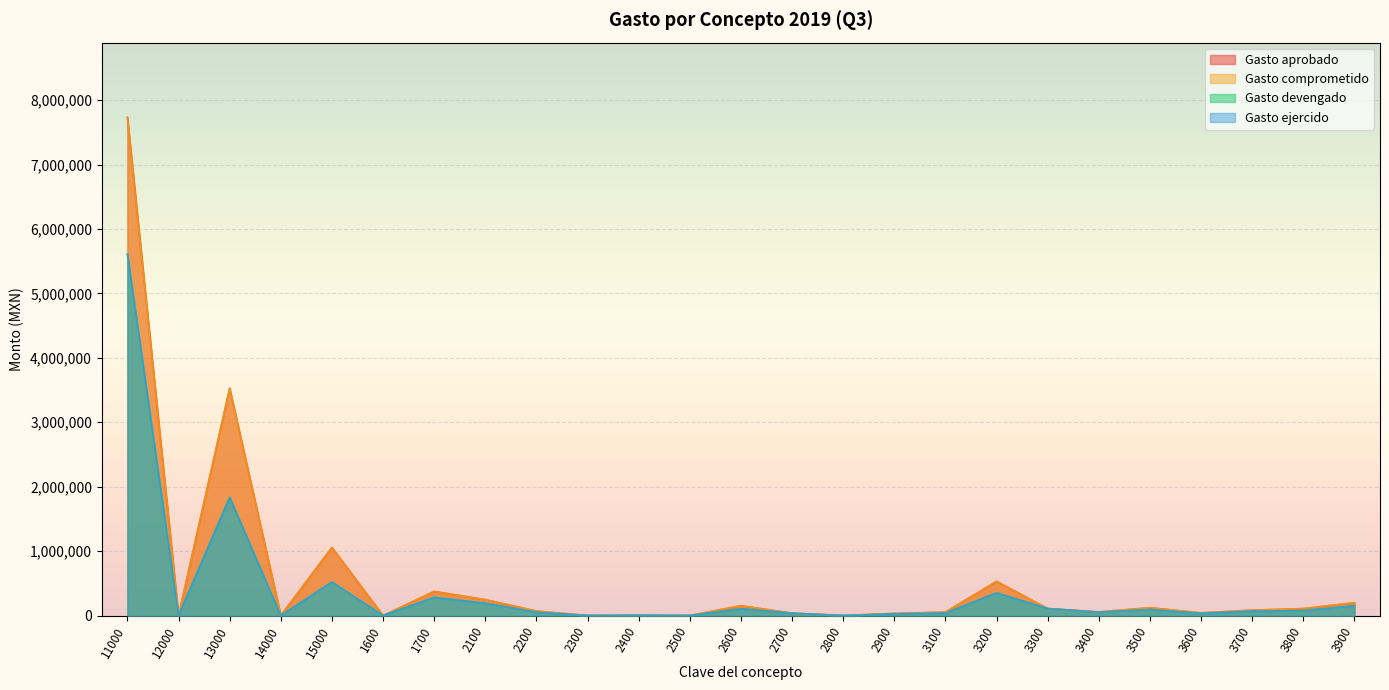

True or false: Gasto devengado and Gasto ejercido cross at least once.

False